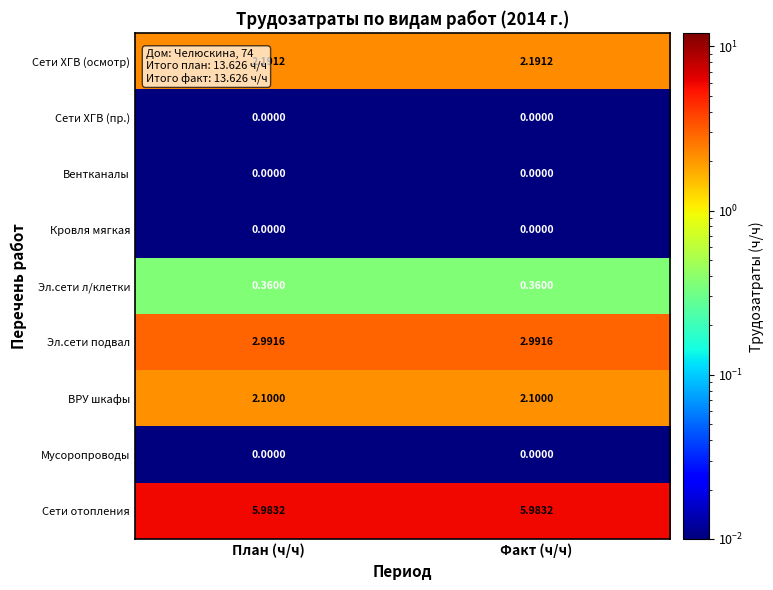

Which series has the largest total across all categories?

Сети отопления